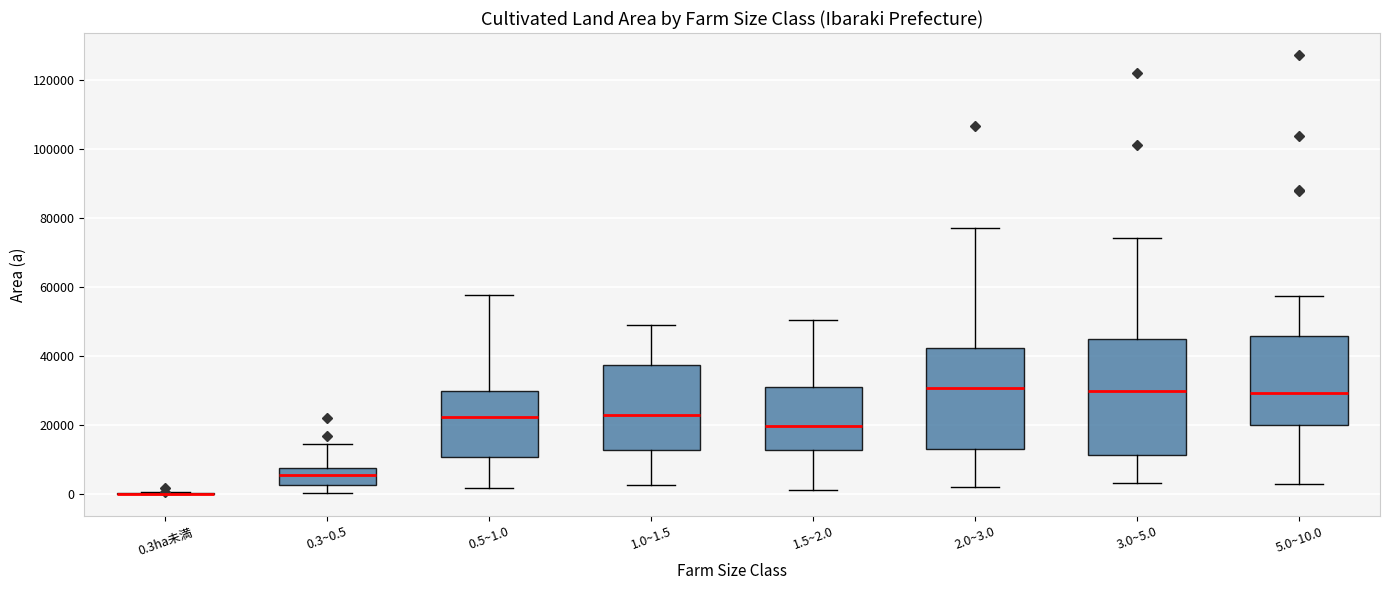

Reading left to right, read every box against the y-axis: the position of its median line, the range the box covers, and the ends of its whiskers. The values are not printed on the chart, so give them approximately, as read against the axis.

0.3ha未満: box collapsed to a line at 0, whiskers 0 to 0
0.3~0.5: median 6000, box 2000 to 8000, whiskers 0 to 14000
0.5~1.0: median 22000, box 10000 to 30000, whiskers 2000 to 58000
1.0~1.5: median 24000, box 12000 to 38000, whiskers 2000 to 48000
1.5~2.0: median 20000, box 12000 to 30000, whiskers 2000 to 50000
2.0~3.0: median 30000, box 14000 to 42000, whiskers 2000 to 76000
3.0~5.0: median 30000, box 12000 to 44000, whiskers 4000 to 74000
5.0~10.0: median 30000, box 20000 to 46000, whiskers 2000 to 58000